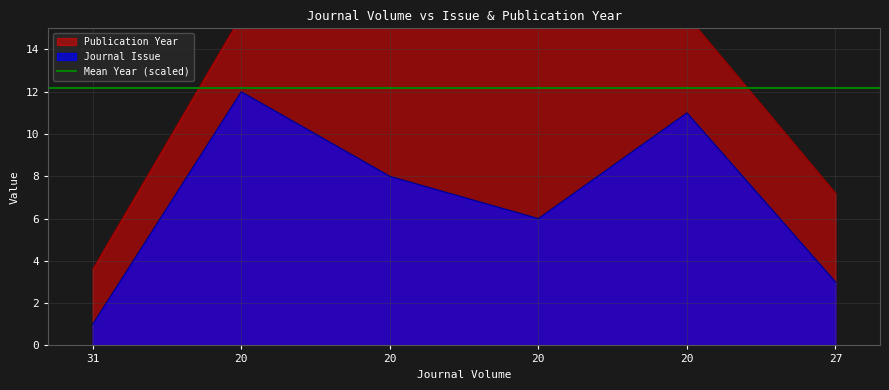

True or false: Publication Year has more than 2 points higher than both neighbors.

False